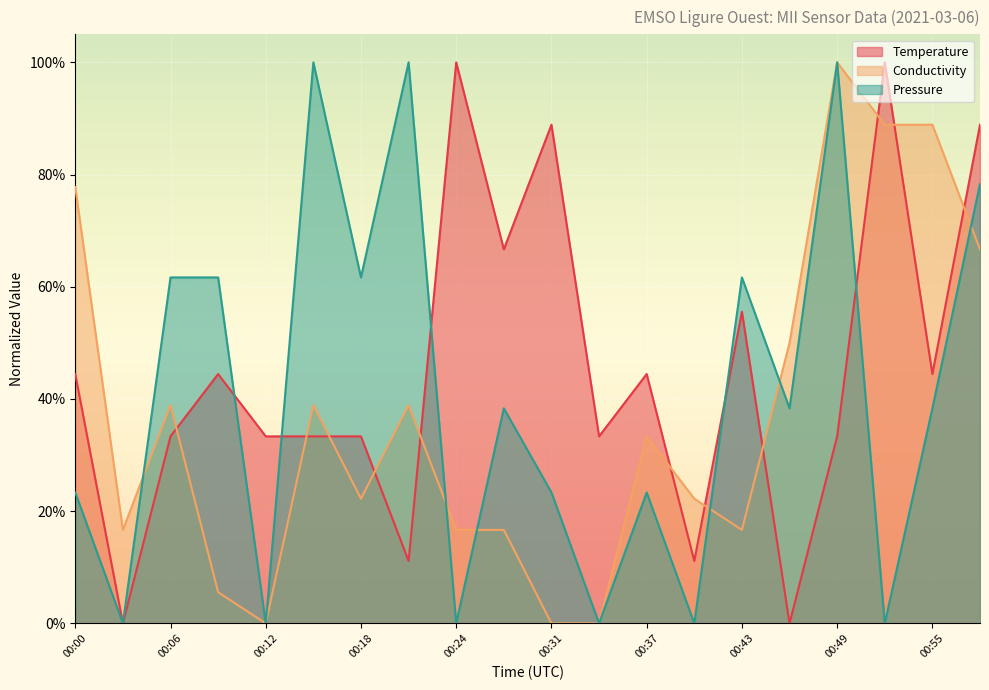

Which series ends up on top after the final intersection of Pressure and Temperature?

Temperature